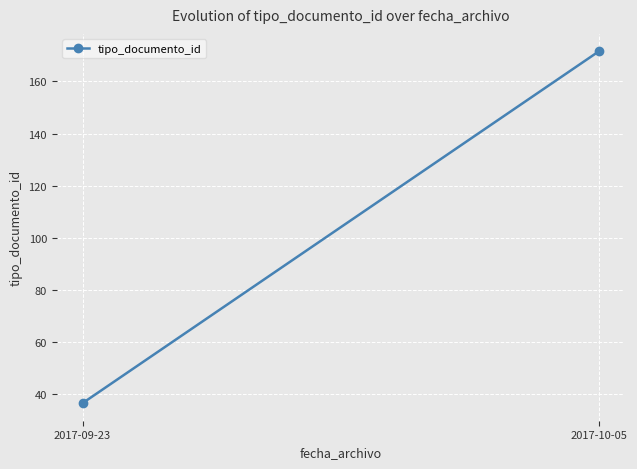

Rank the categories by value from highest to lowest.

2017-10-05, 2017-09-23